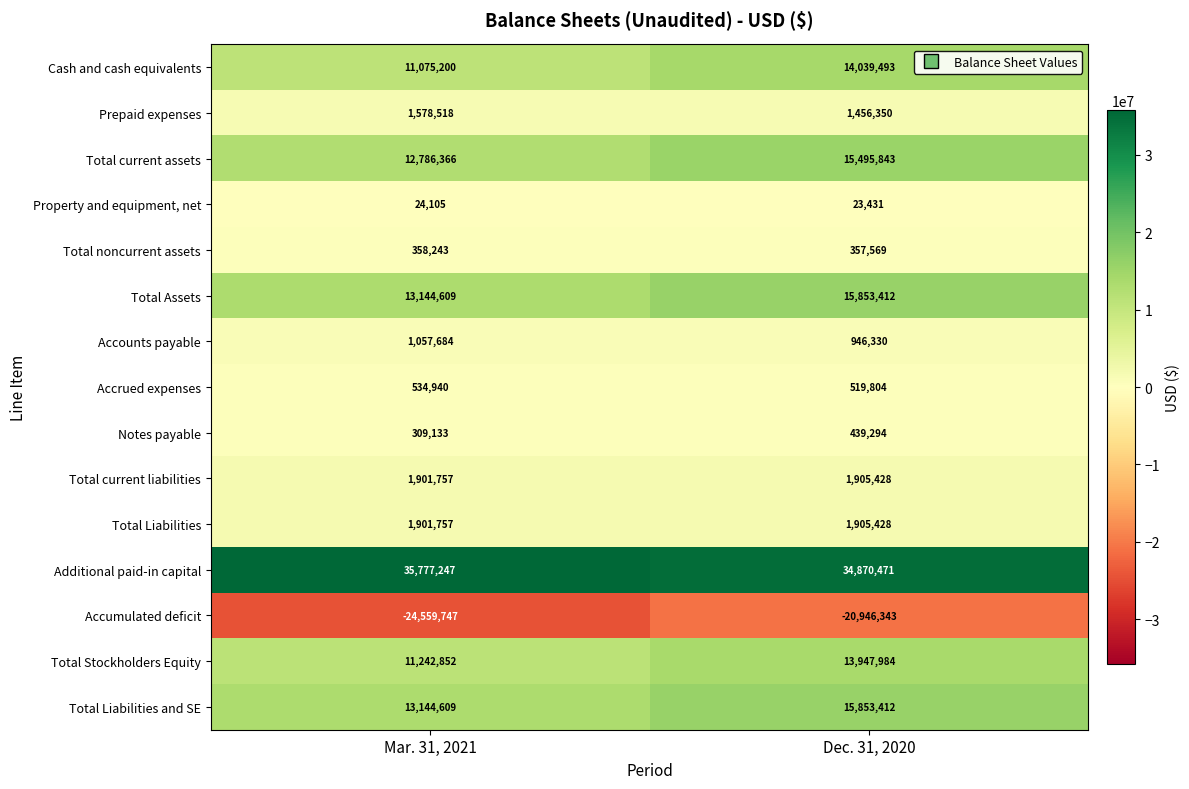

Reading left to right, transcribe all the data shown in this chart.

Cash and cash equivalents: Mar. 31, 2021=11075200	Dec. 31, 2020=14039493
Prepaid expenses: Mar. 31, 2021=1578518	Dec. 31, 2020=1456350
Total current assets: Mar. 31, 2021=12786366	Dec. 31, 2020=15495843
Property and equipment, net: Mar. 31, 2021=24105	Dec. 31, 2020=23431
Total noncurrent assets: Mar. 31, 2021=358243	Dec. 31, 2020=357569
Total Assets: Mar. 31, 2021=13144609	Dec. 31, 2020=15853412
Accounts payable: Mar. 31, 2021=1057684	Dec. 31, 2020=946330
Accrued expenses: Mar. 31, 2021=534940	Dec. 31, 2020=519804
Notes payable: Mar. 31, 2021=309133	Dec. 31, 2020=439294
Total current liabilities: Mar. 31, 2021=1901757	Dec. 31, 2020=1905428
Total Liabilities: Mar. 31, 2021=1901757	Dec. 31, 2020=1905428
Additional paid-in capital: Mar. 31, 2021=35777247	Dec. 31, 2020=34870471
Accumulated deficit: Mar. 31, 2021=-24559747	Dec. 31, 2020=-20946343
Total Stockholders Equity: Mar. 31, 2021=11242852	Dec. 31, 2020=13947984
Total Liabilities and SE: Mar. 31, 2021=13144609	Dec. 31, 2020=15853412